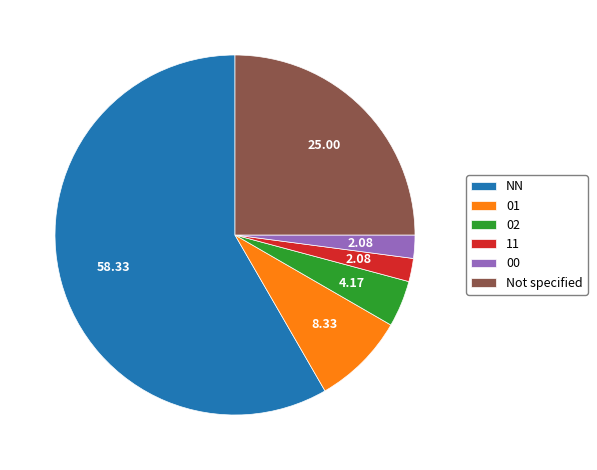

Is there a majority slice in this chart?

Yes